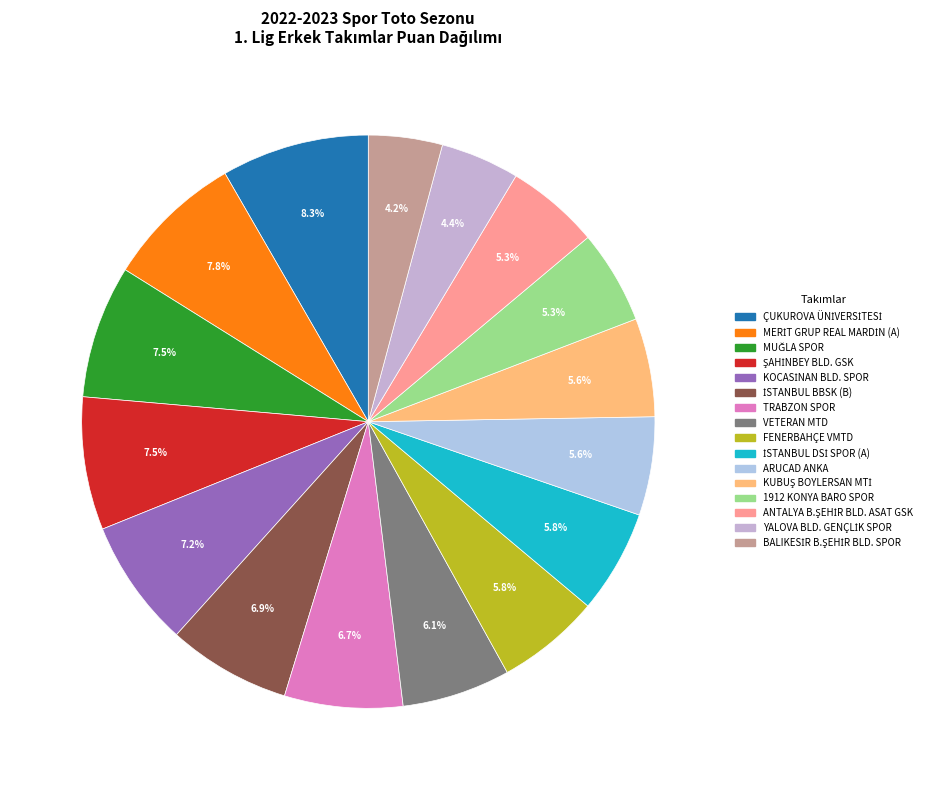

To the nearest percent, what is the average slice percentage?

6%